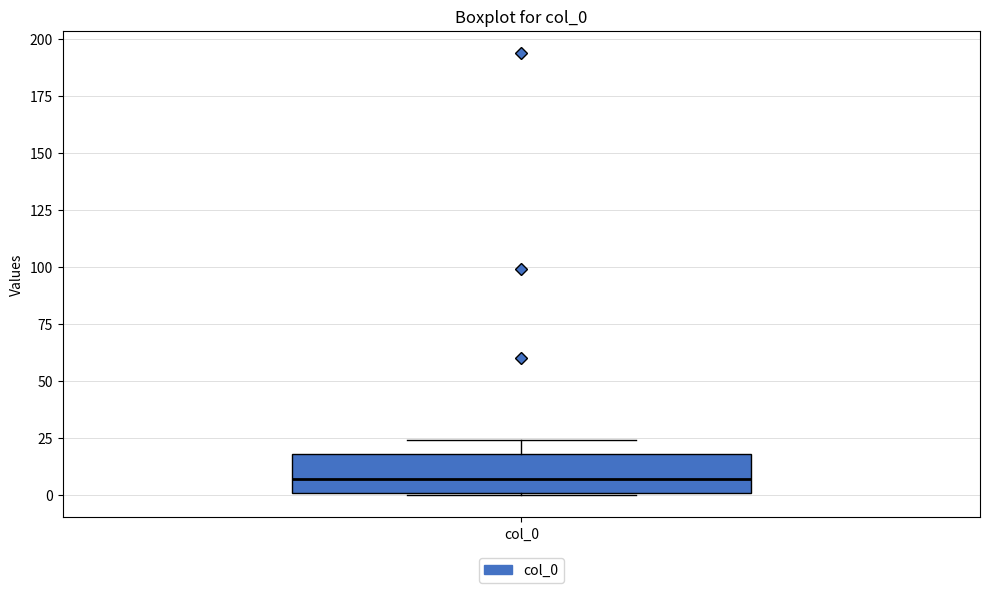

Transcribe this box plot: give where the median line is, the range the box spans, and where the two whiskers end, as read against the y-axis. The values are not printed on the chart, so give them approximately, as read against the axis.

median 5, box 0 to 20, whiskers 0 to 25